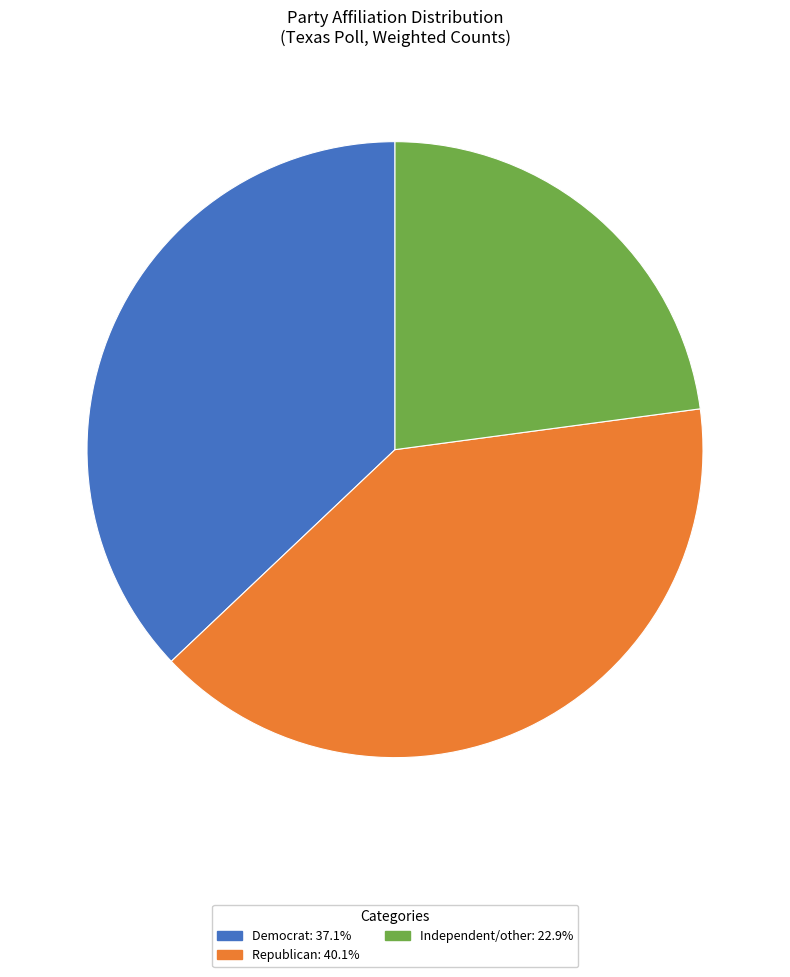

Is there any slice that represents more than half of the pie?

No